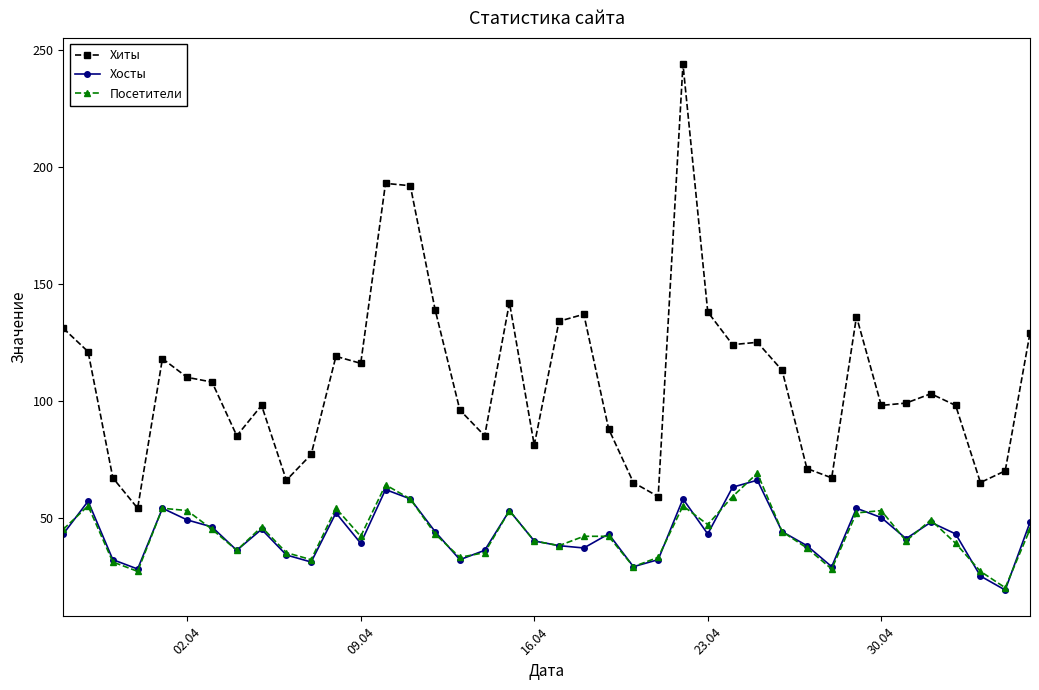

True or false: Хиты has more than 1 interior local peaks.

True